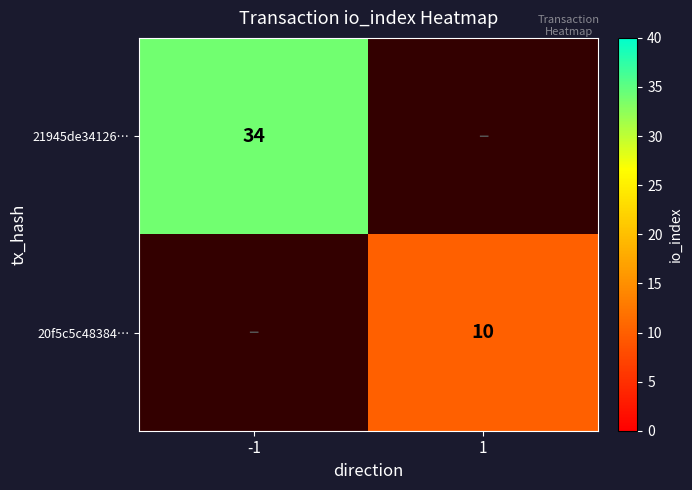

True or false: 20f5c5c48384… has a value of 16 at 1.

False